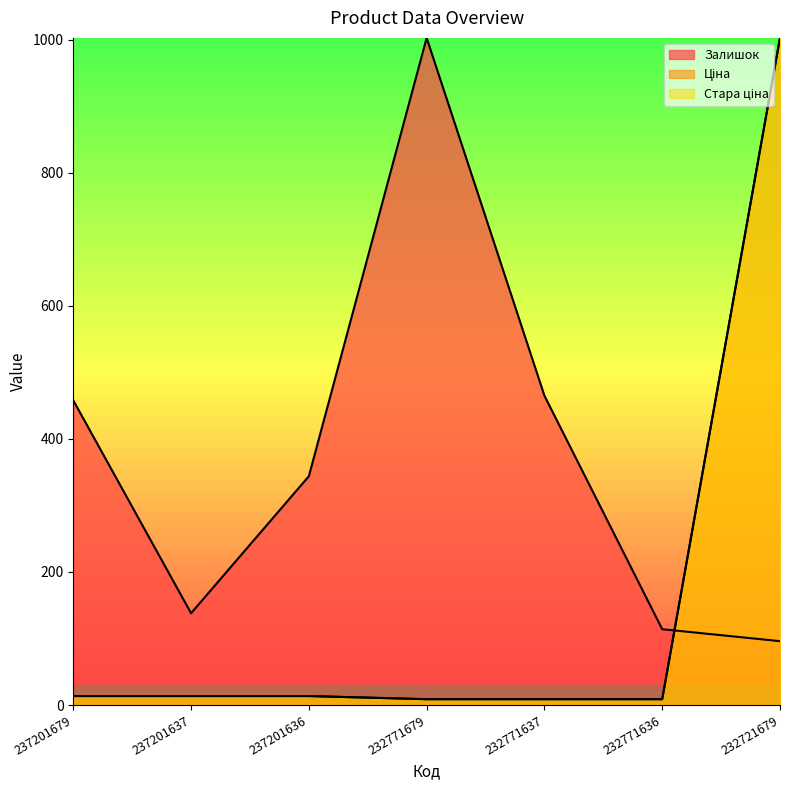

Which series has the widest spread of values?

Стара ціна